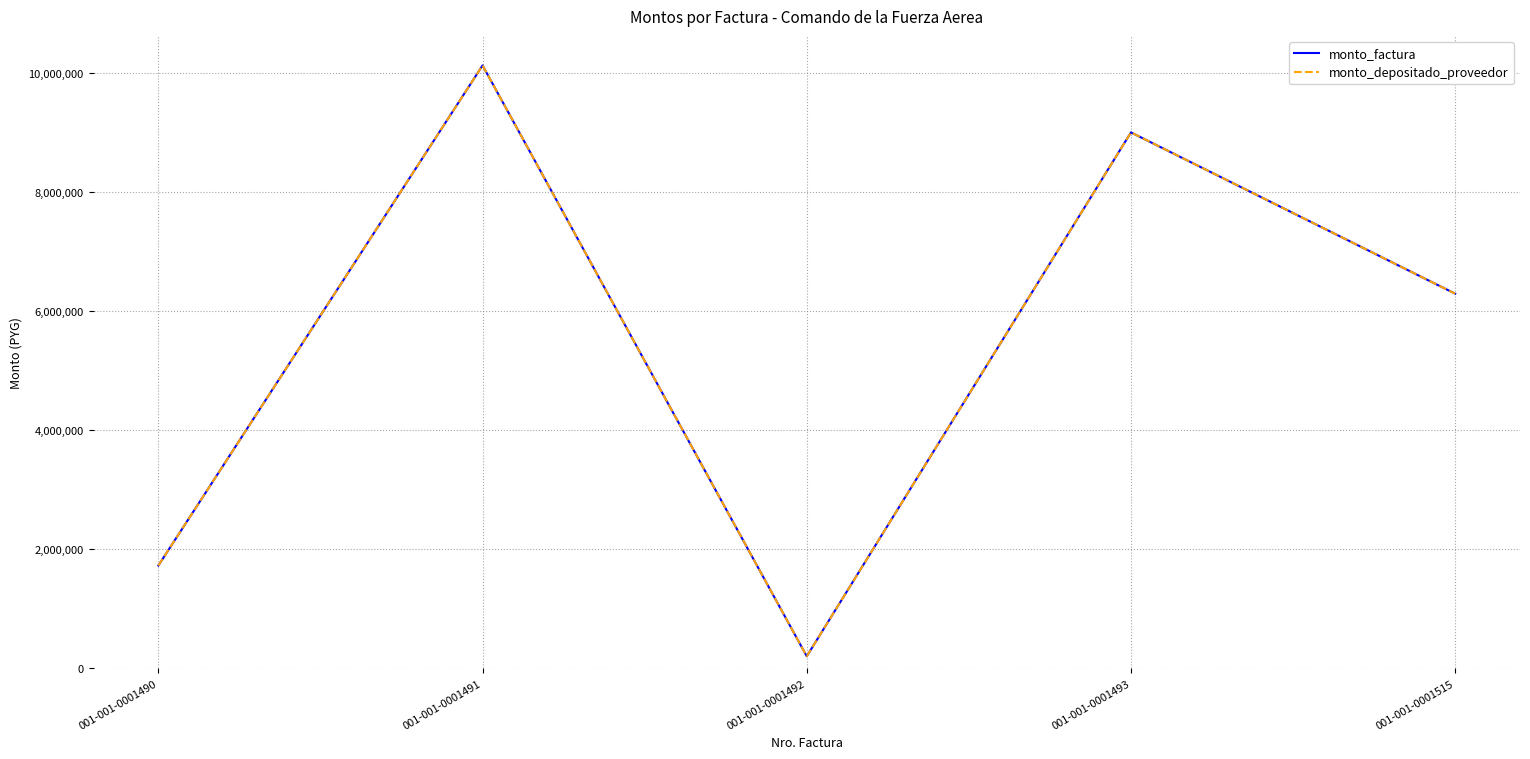

What is the lowest value of the monto_depositado_proveedor series?

200000